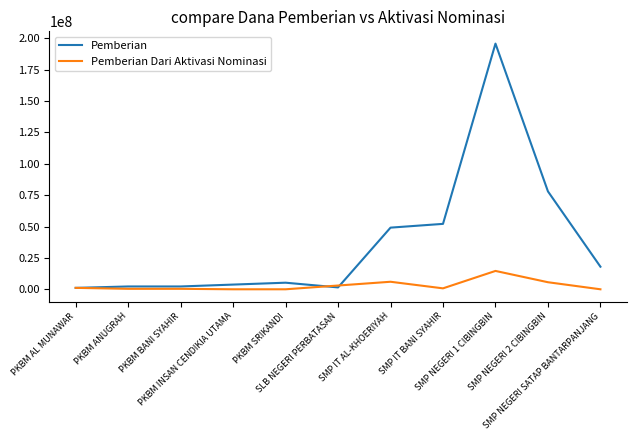

At which category is the sum across all series the highest?

SMP NEGERI 1 CIBINGBIN